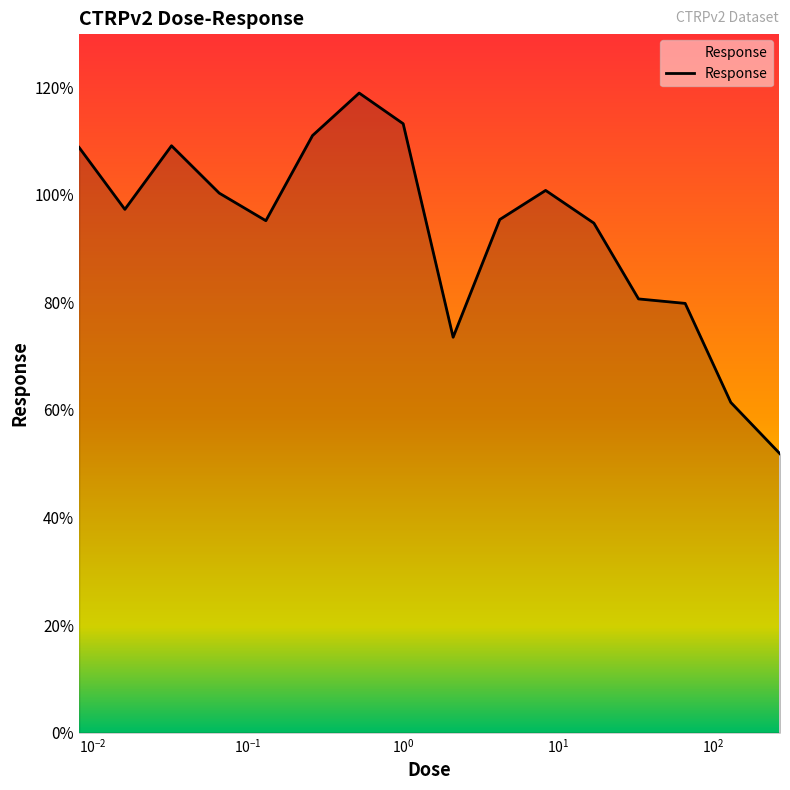

What is the difference between the maximum and minimum values?

67.1